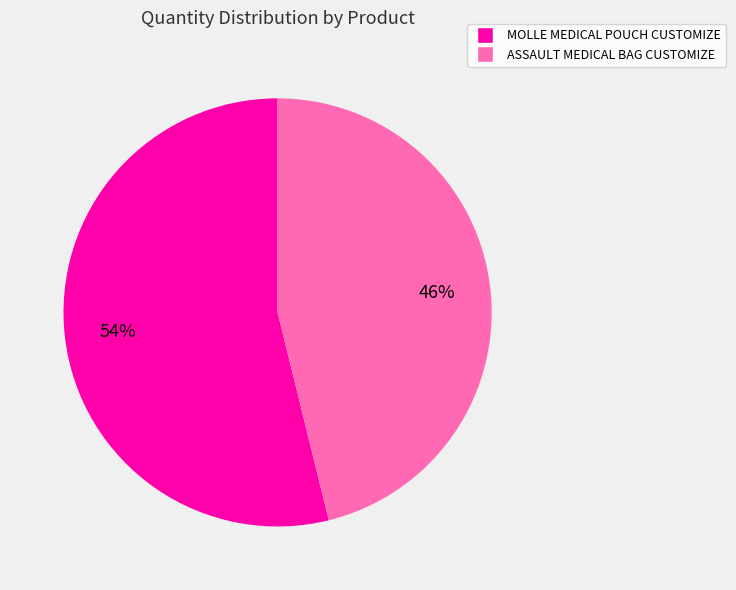

Rank the categories by value from highest to lowest.

MOLLE MEDICAL POUCH CUSTOMIZE, ASSAULT MEDICAL BAG CUSTOMIZE